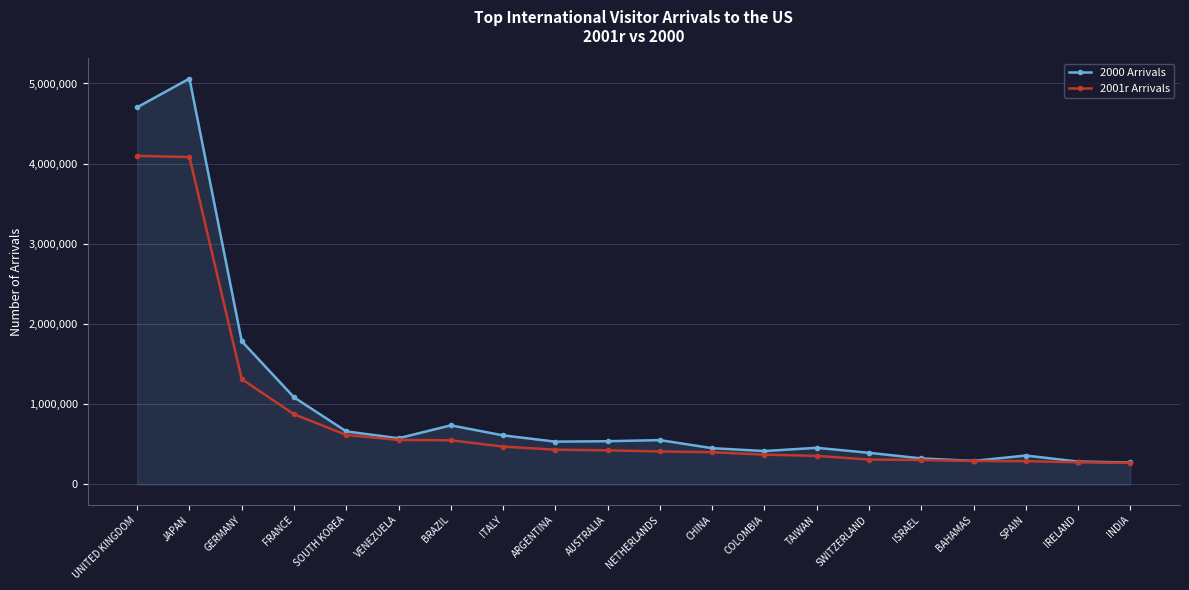

True or false: 2000 Arrivals has a value of 4703008 at UNITED KINGDOM.

True